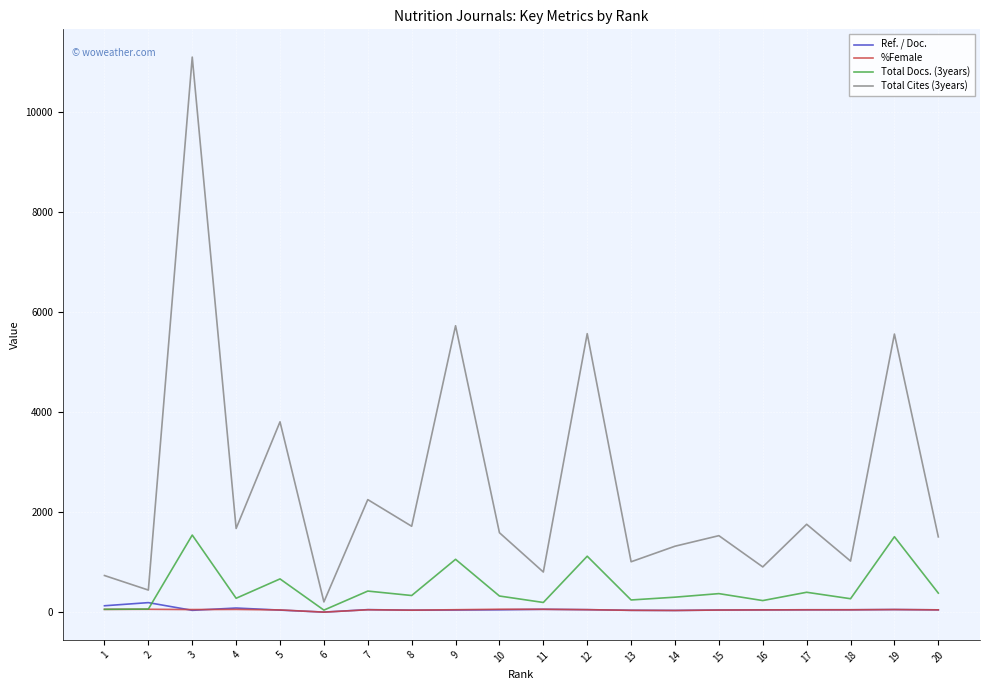

The value of Total Cites (3years) at 1 is 732.0. True or false?

True